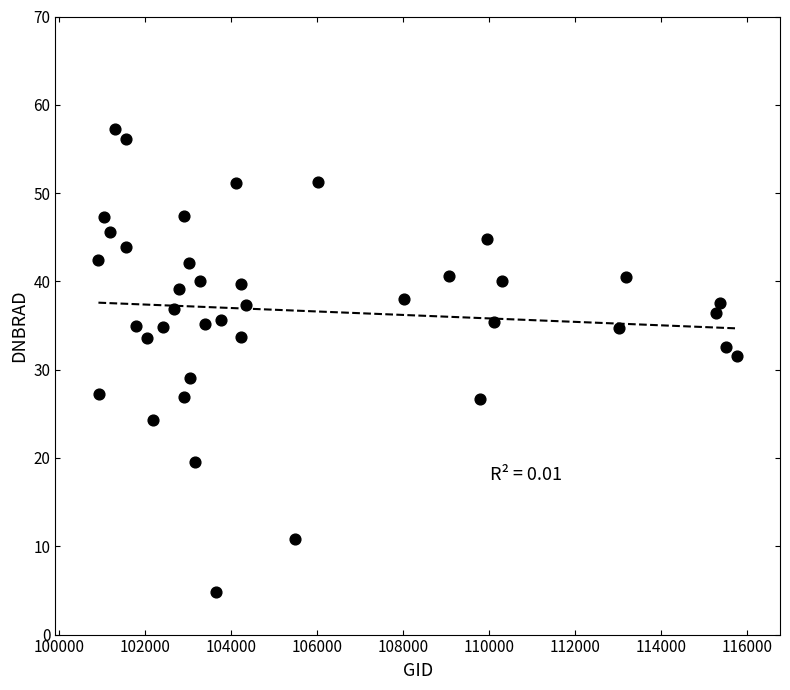

What is the range of X values (max minus min)?

14842.0